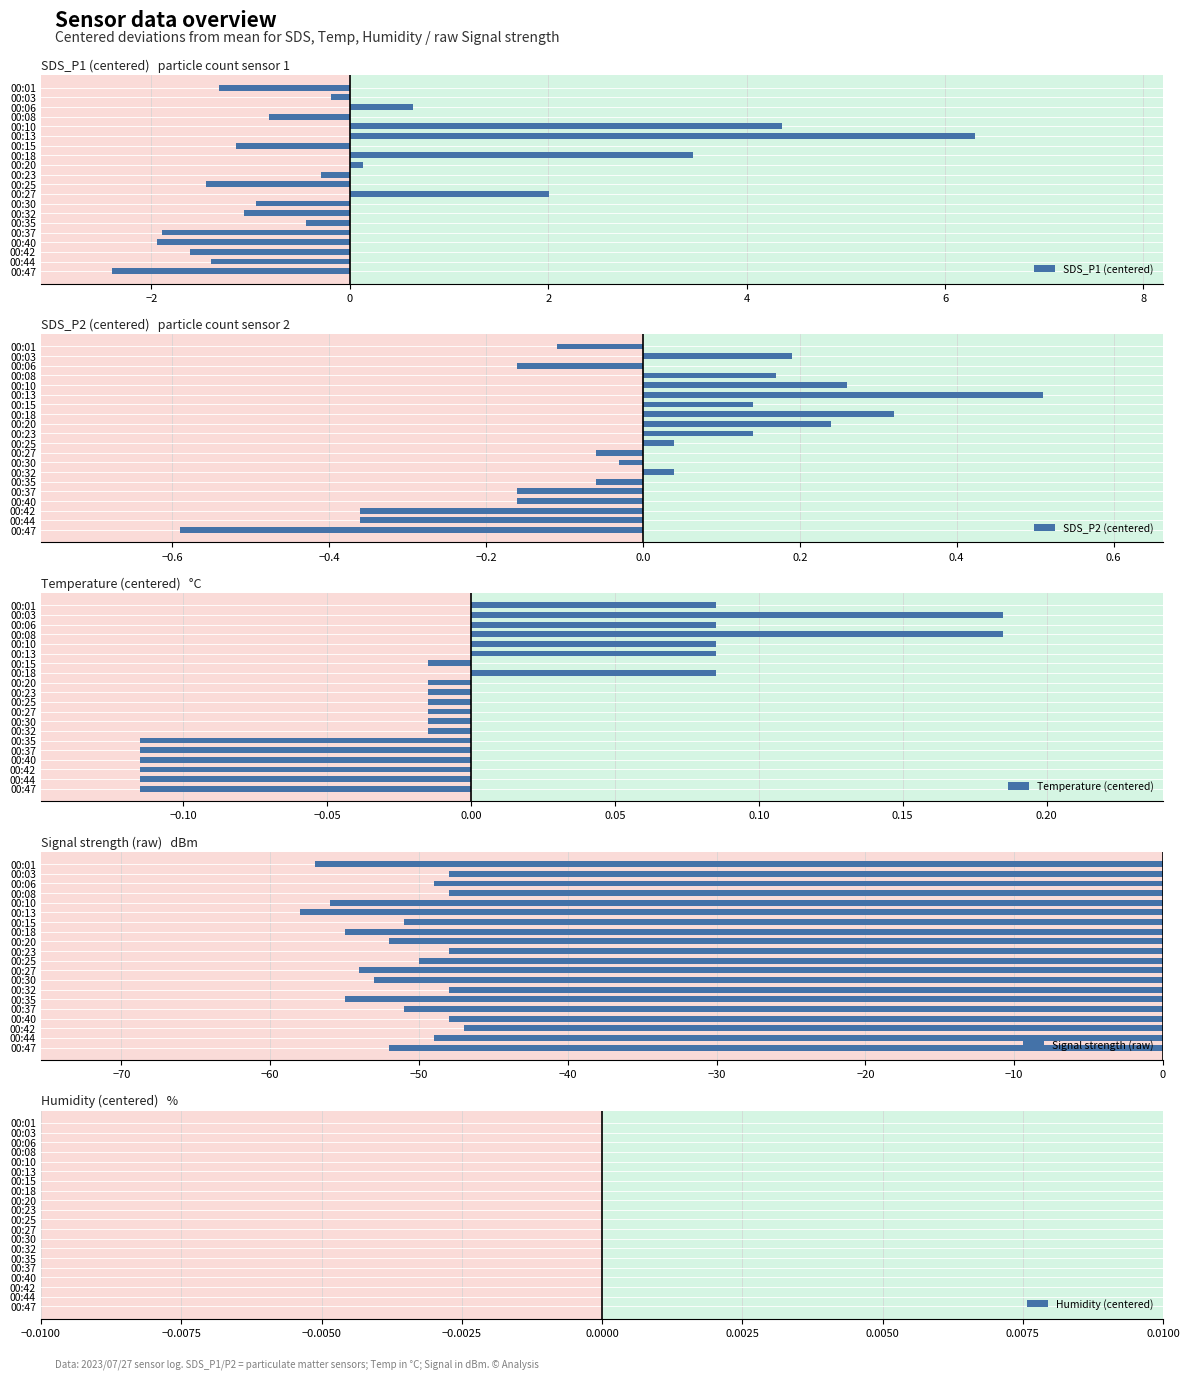

At which label is SDS_P1 (centered) closest to 1?

00:06